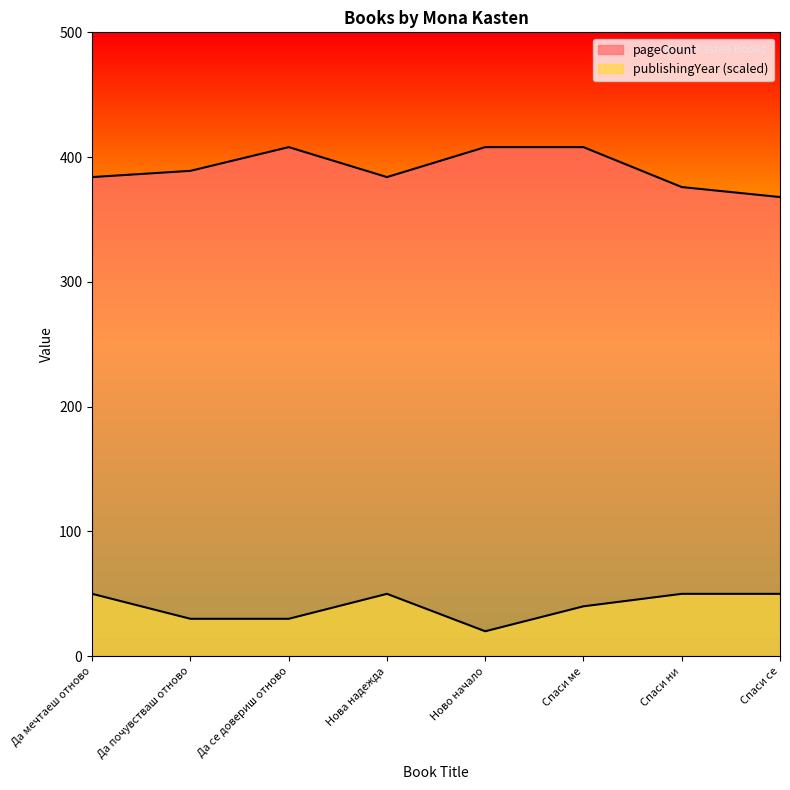

How many distinct data groups are displayed?

2